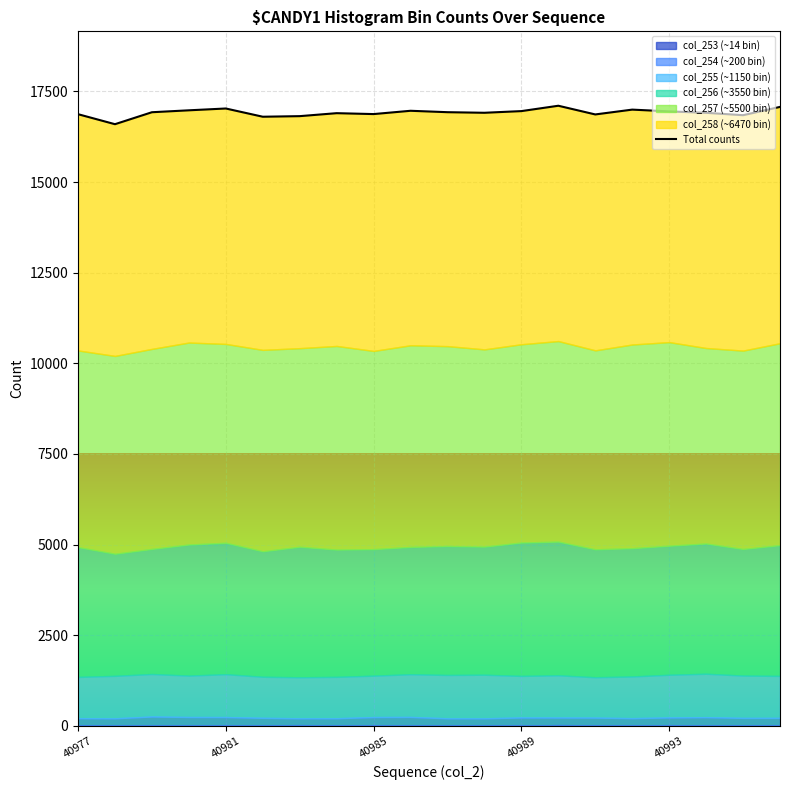

What is the approximate value at 10, to the nearest 100?

16900